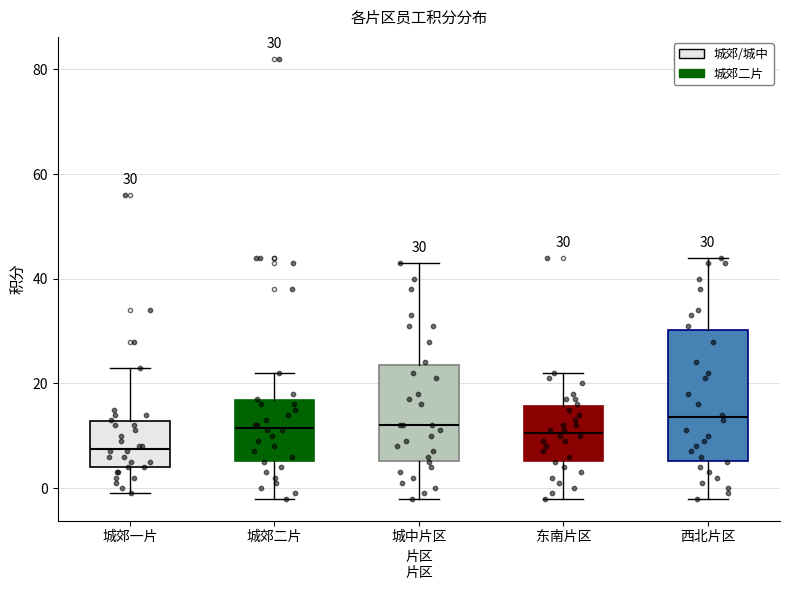

Which box has the lowest median line?

城郊一片